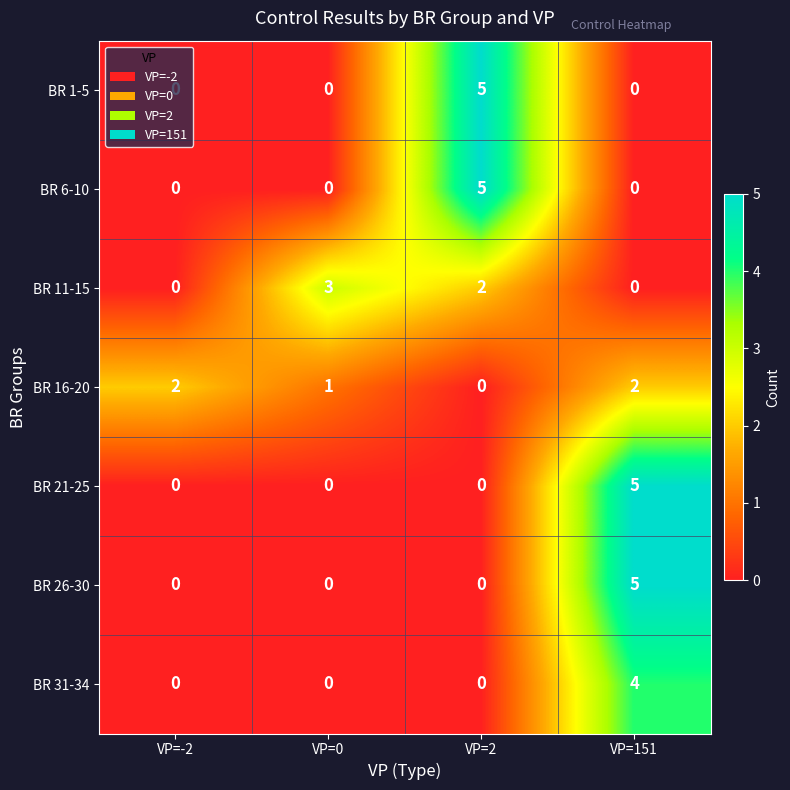

How many BR 11-15 values are between 0 and 3?

4